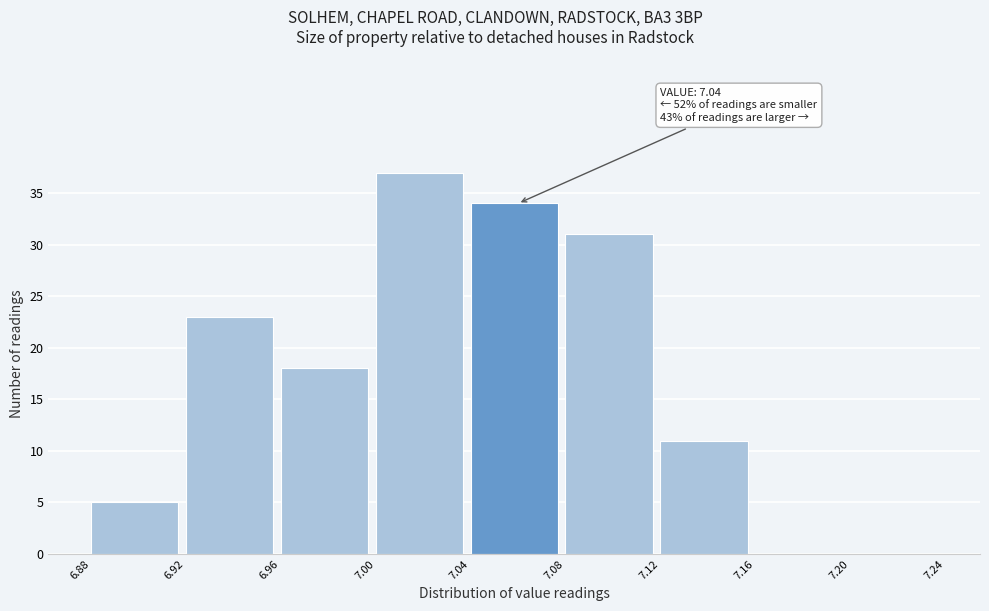

Over which range of the x-axis is the bar tallest?

7.00 to 7.04